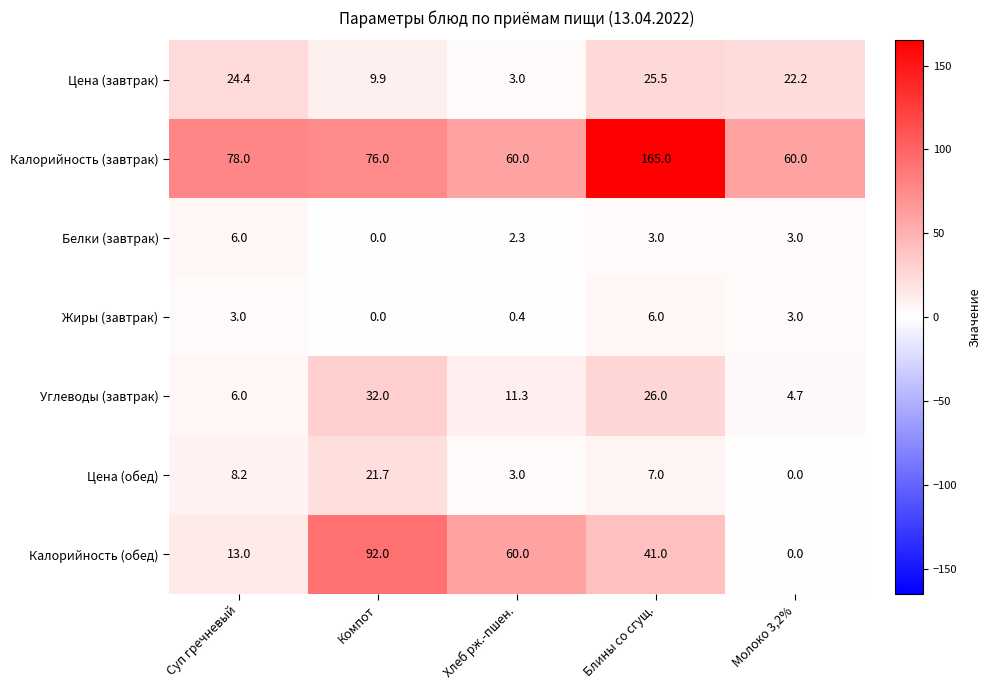

The value of Калорийность (обед) at Компот is 92.0. True or false?

True